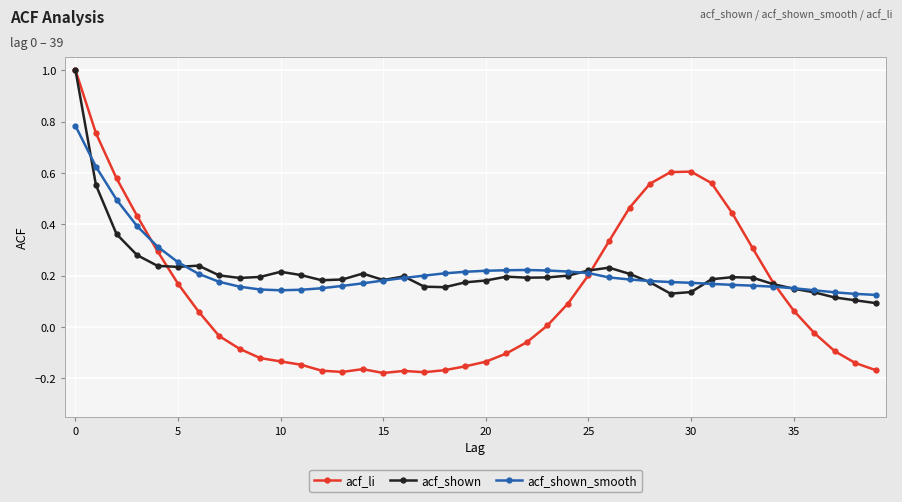

True or false: acf_shown has more than 0 points higher than both neighbors.

True